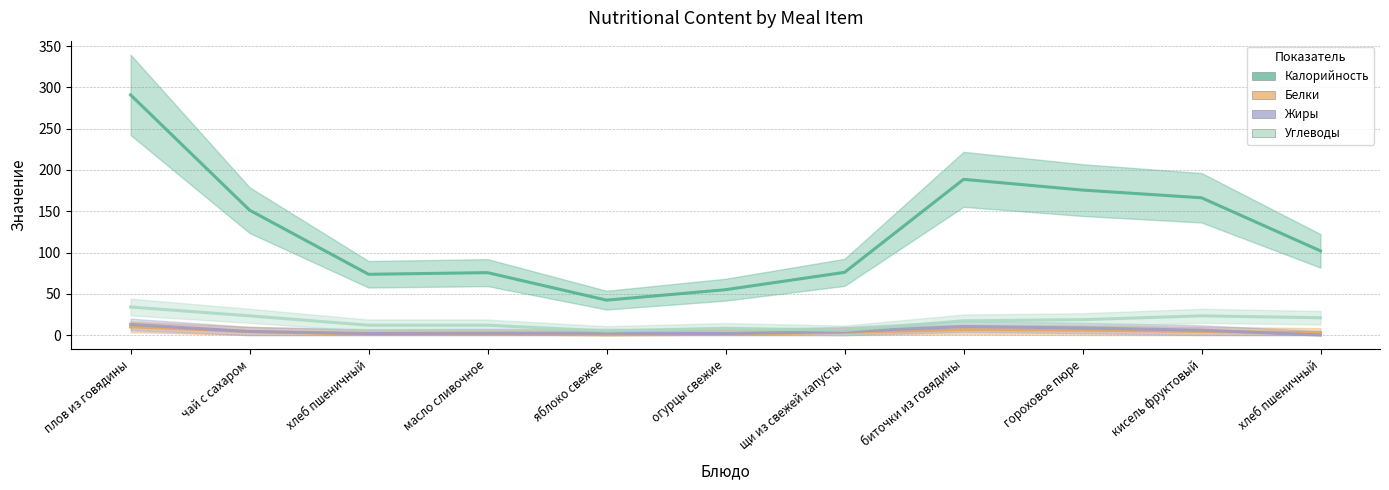

Is the value of Углеводы at щи из свежей капусты greater than the value of Калорийность at гороховое пюре?

No